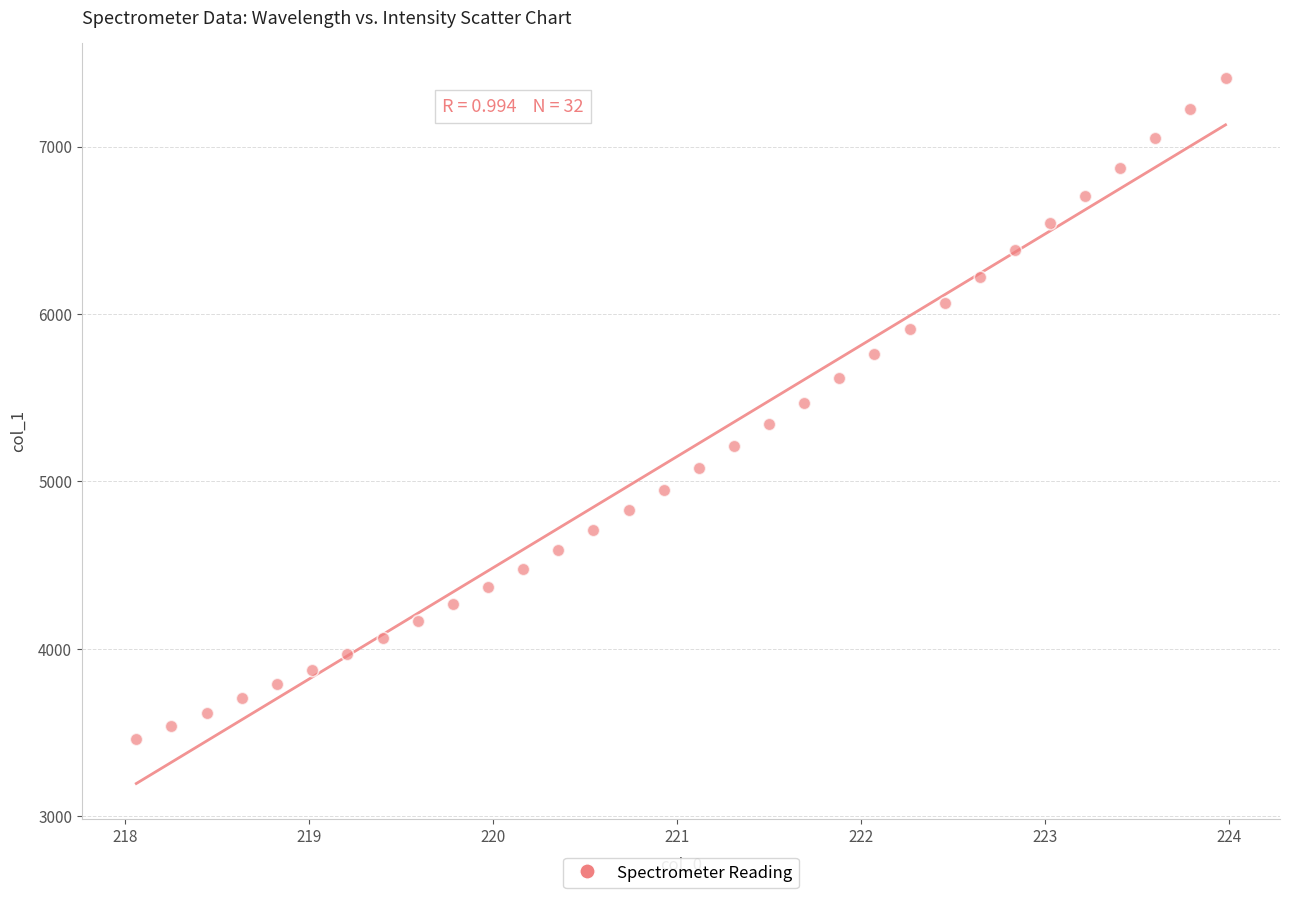

What is the range of X values (max minus min)?

5.9